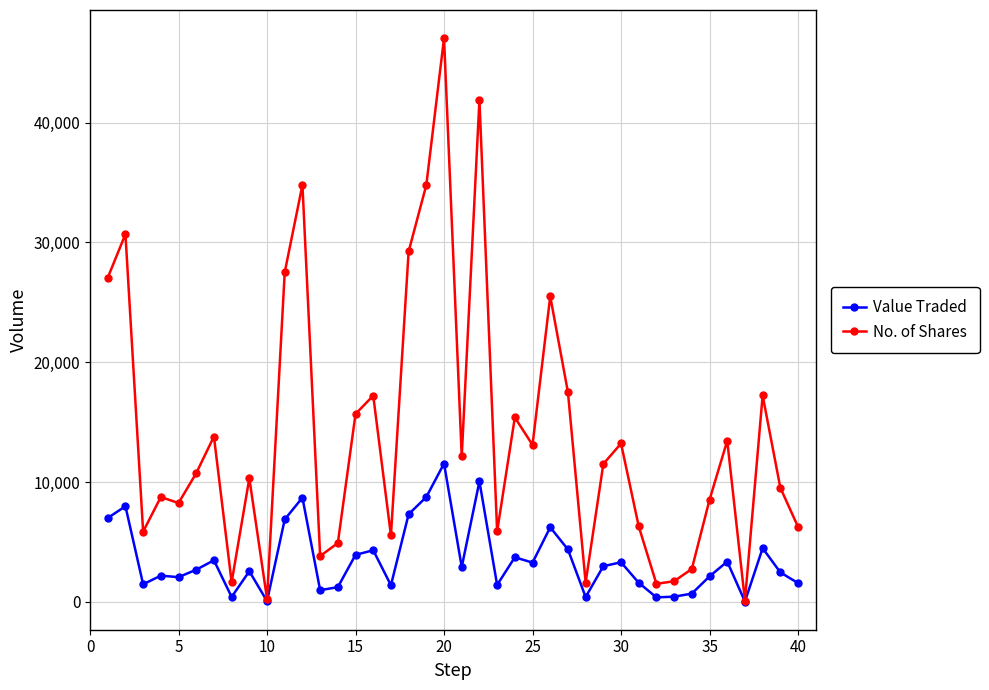

Which series has the widest spread of values?

No. of Shares